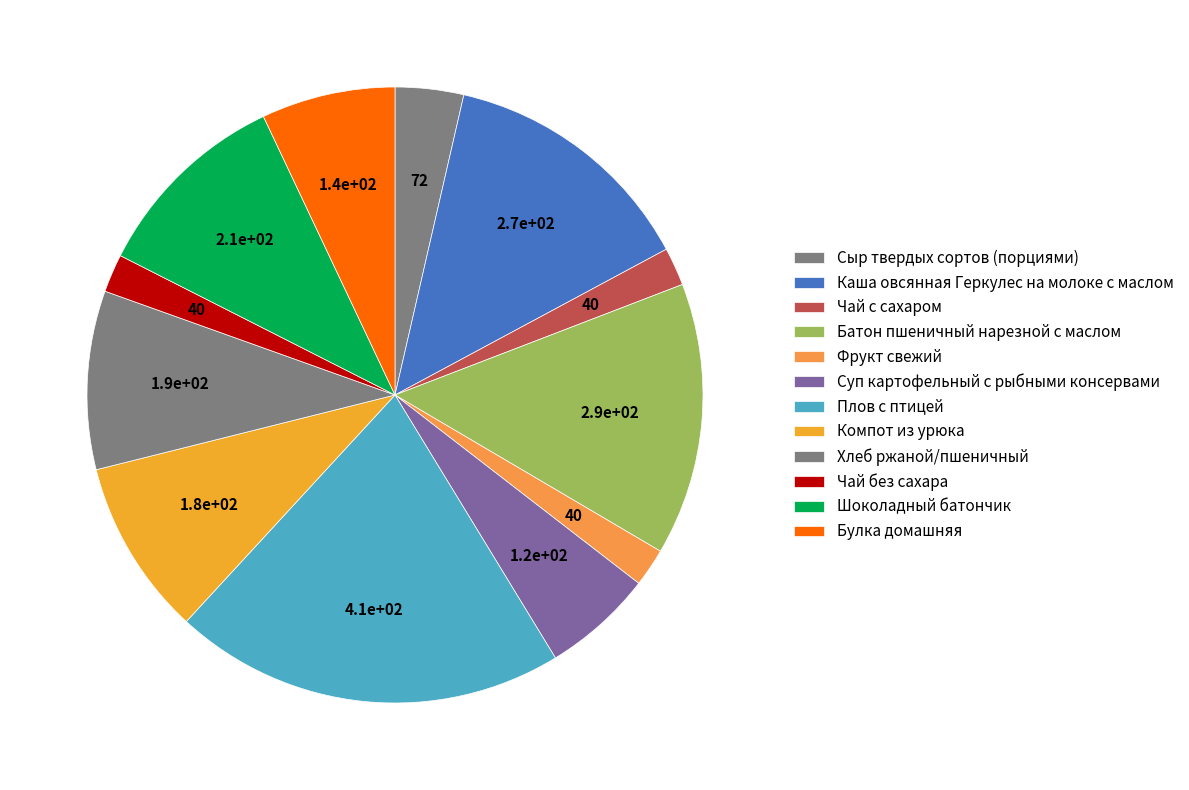

Count the number of slices in the pie.

12